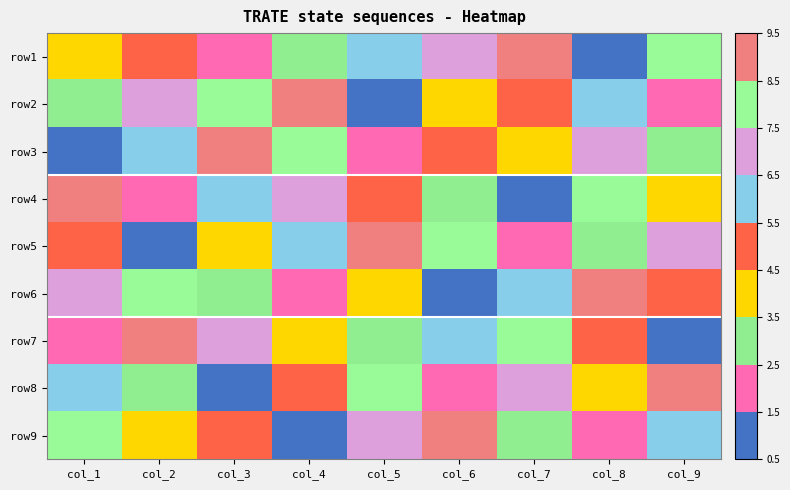

What is the maximum value for row4?

9